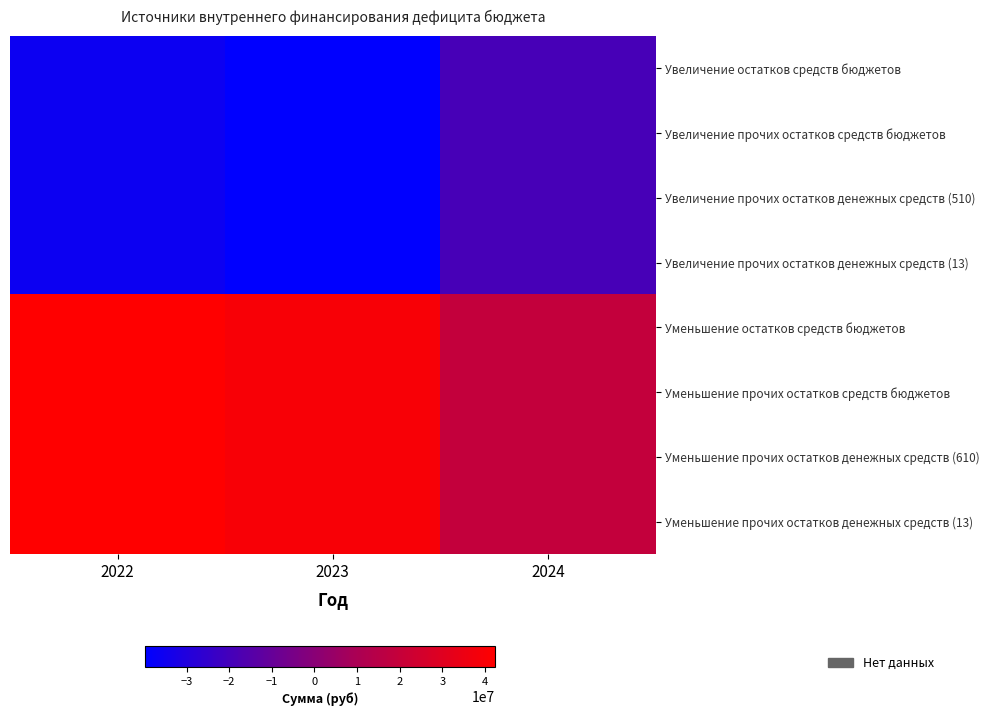

How many series are shown in this chart?

8